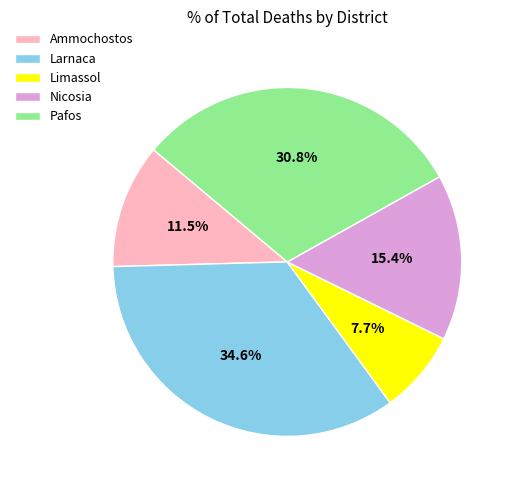

Which has a higher value, Limassol or Larnaca?

Larnaca